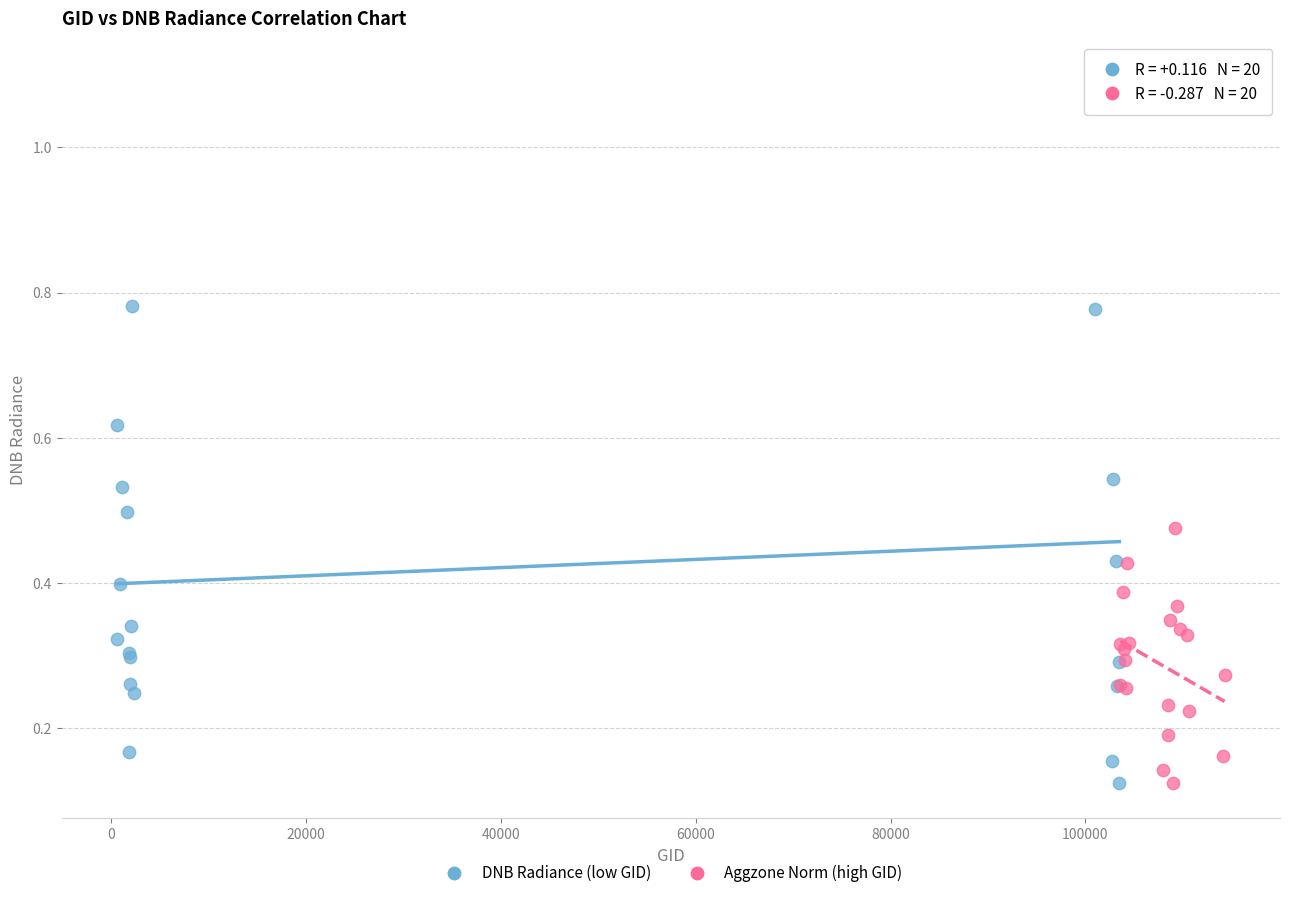

What are all the series names shown in the legend?

DNB Radiance (low GID), Aggzone Norm (high GID)